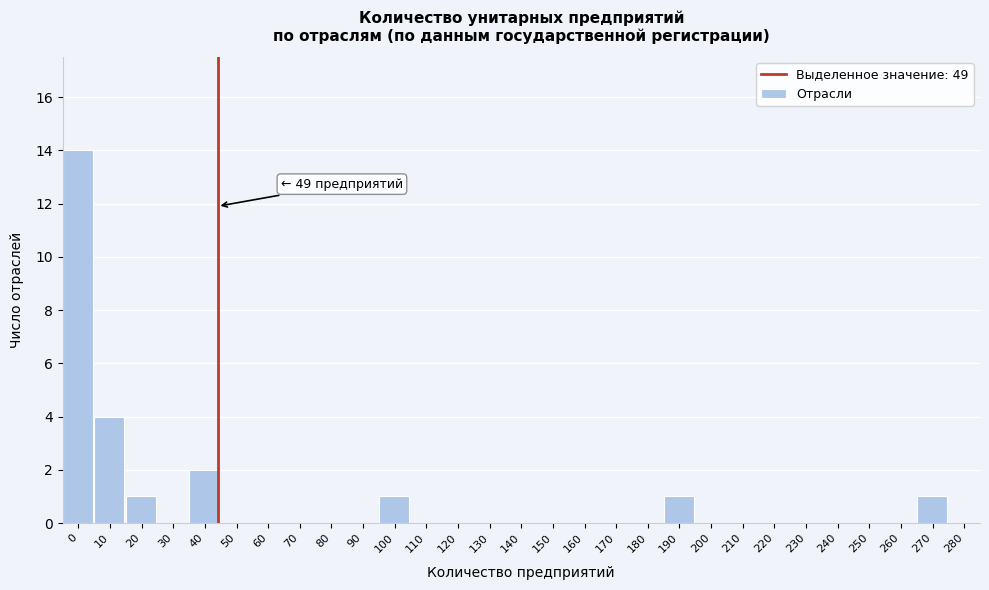

Reading right to left, what are all the values shown in this chart?

280=0	270=1	260=0	250=0	240=0	230=0	220=0	210=0	200=0	190=1	180=0	170=0	160=0	150=0	140=0	130=0	120=0	110=0	100=1	90=0	80=0	70=0	60=0	50=0	40=2	30=0	20=1	10=4	0=14